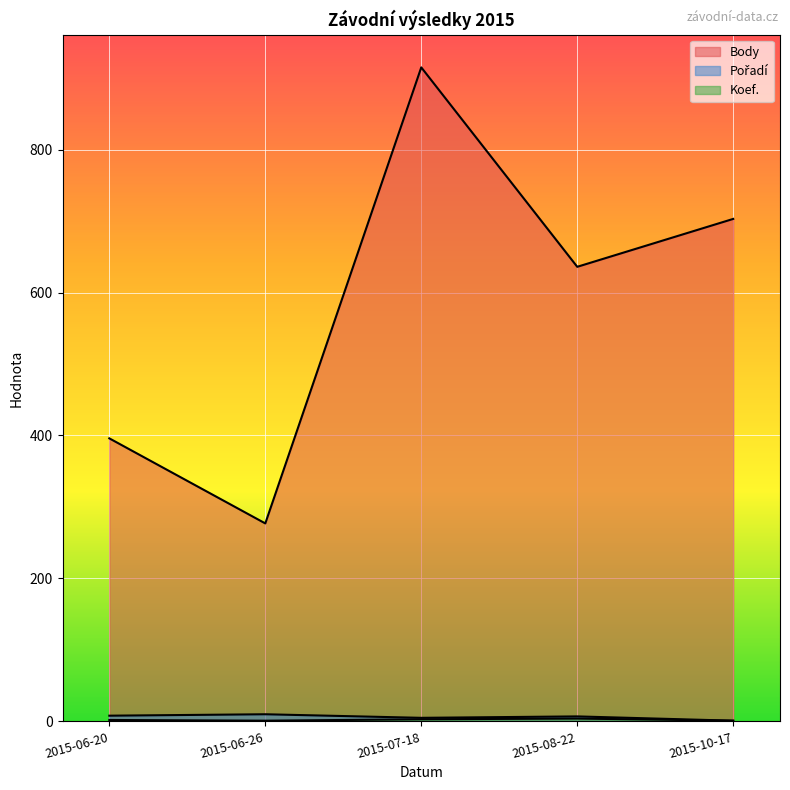

Which label corresponds to the smallest value in the chart?

2015-10-17